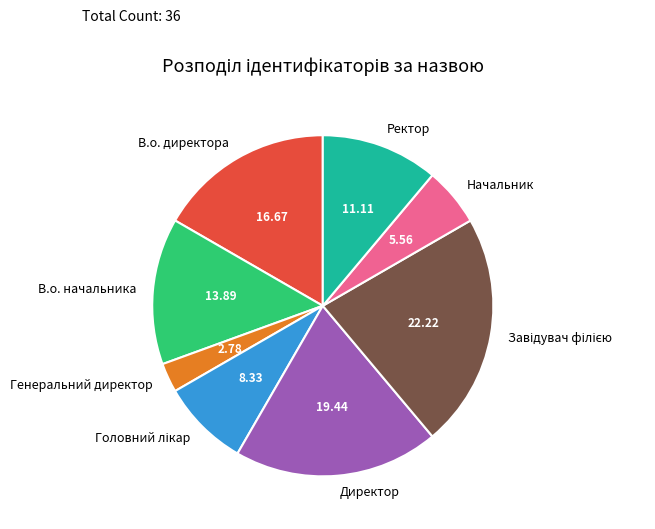

Do В.о. начальника and Директор together represent more than half of the pie?

No